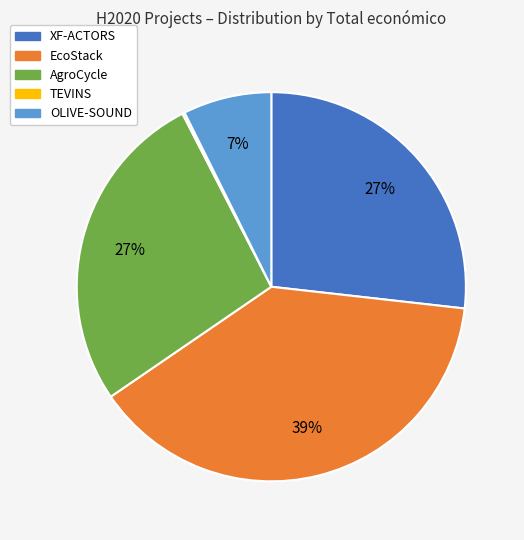

To the nearest percent, what is the average slice percentage?

20%